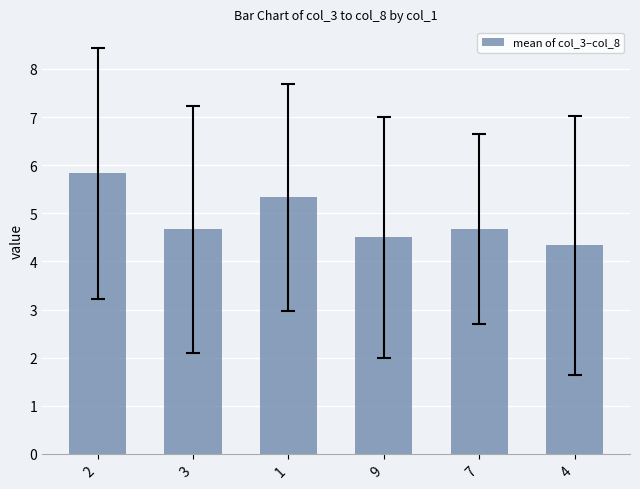

What is the label of the 6th bar from the right?

2